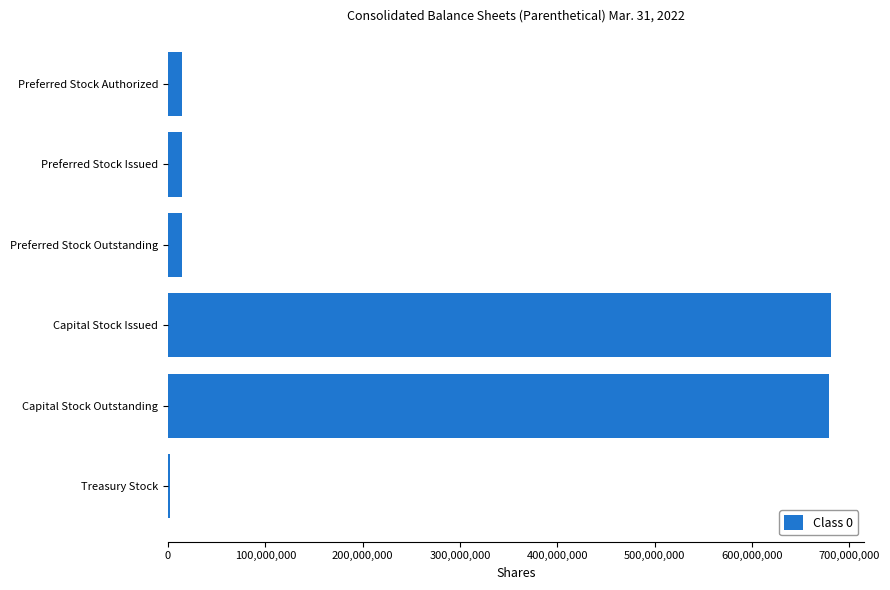

What is the difference between the maximum and minimum values?

678974630